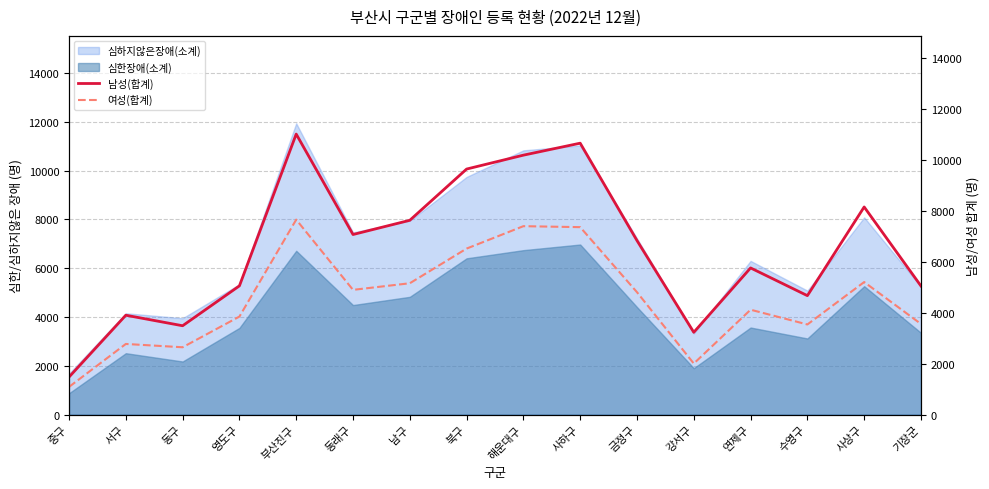

What is the total value across all series at 동구?

6128